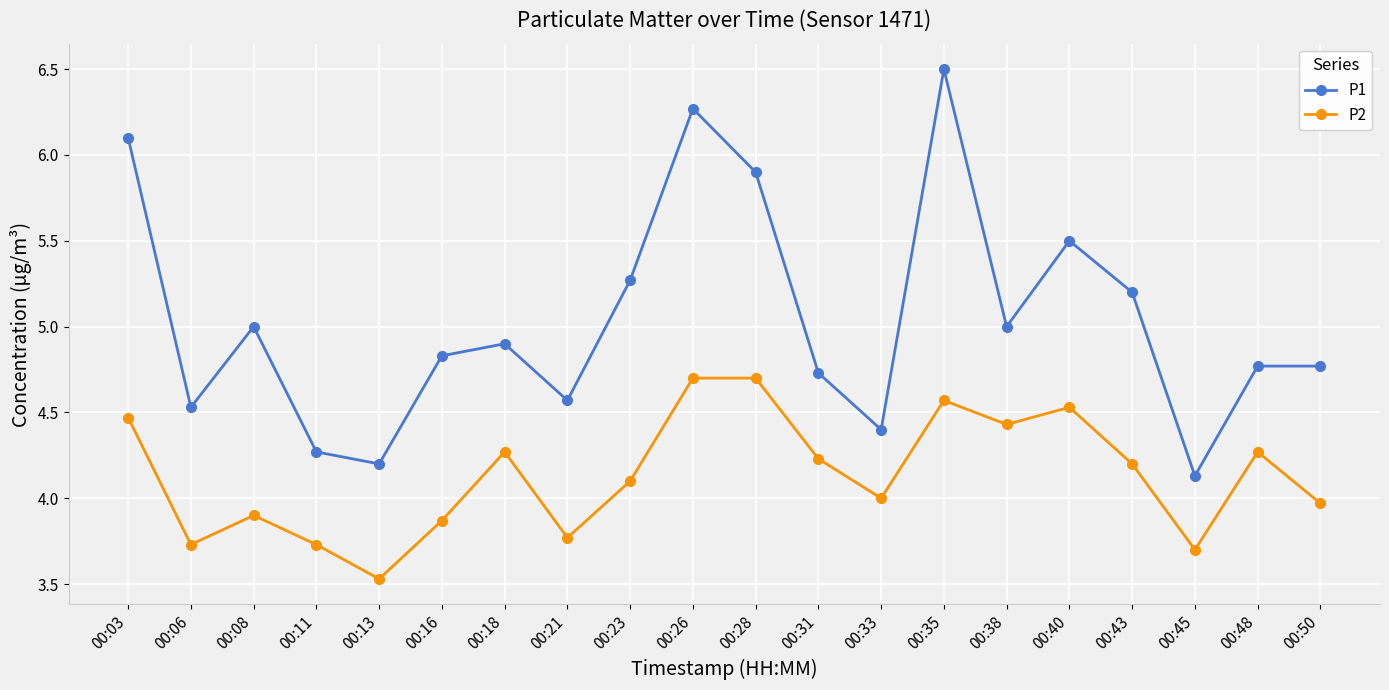

Which series changed the most between 00:03 and 00:35?

P1